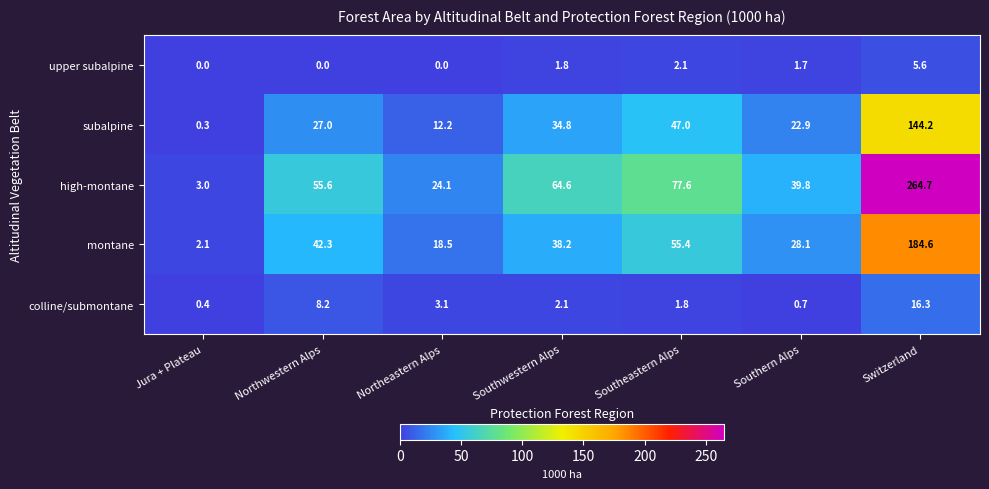

What is the average value of the high-montane series?

75.6